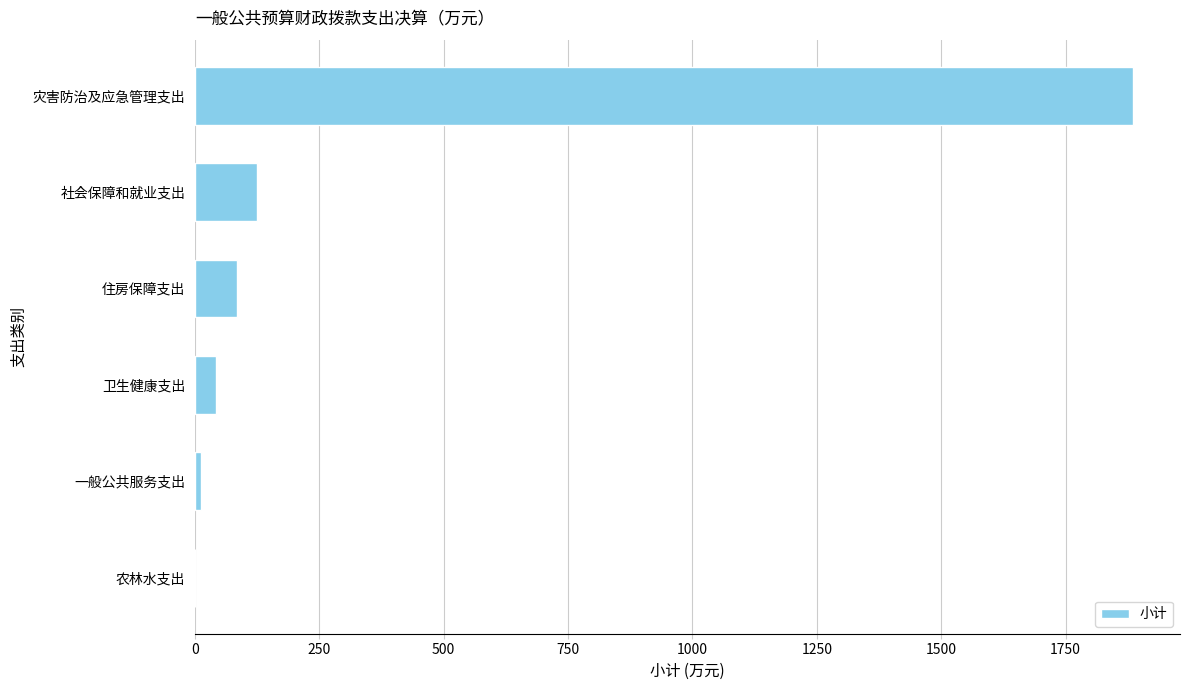

The chart shows a value of 84.4 at 住房保障支出. True or false?

True